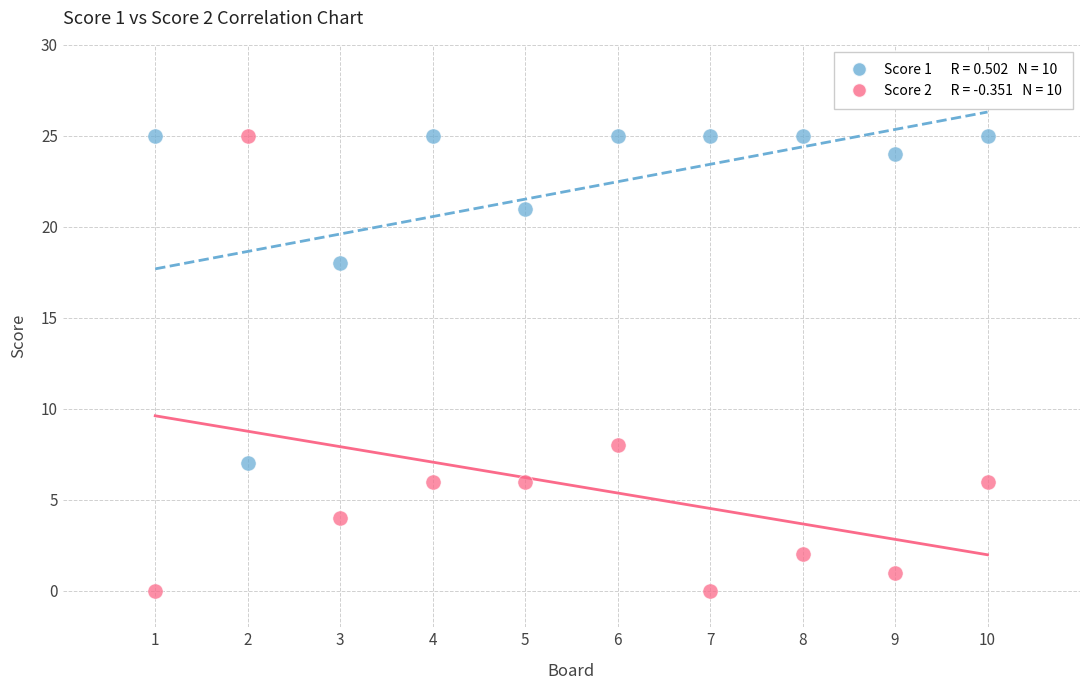

Across all data points, what is the range of Y values (max minus min)?

25